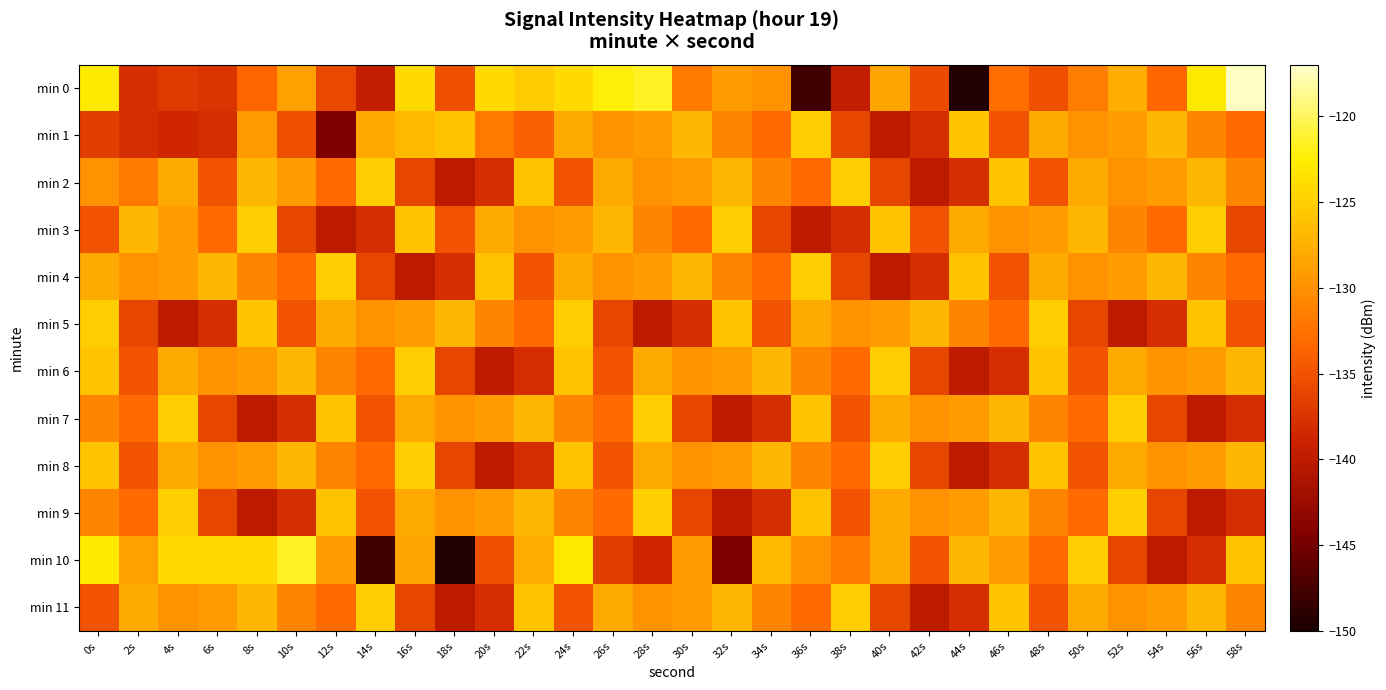

What is the total value across all series at 50s?

-1571.7